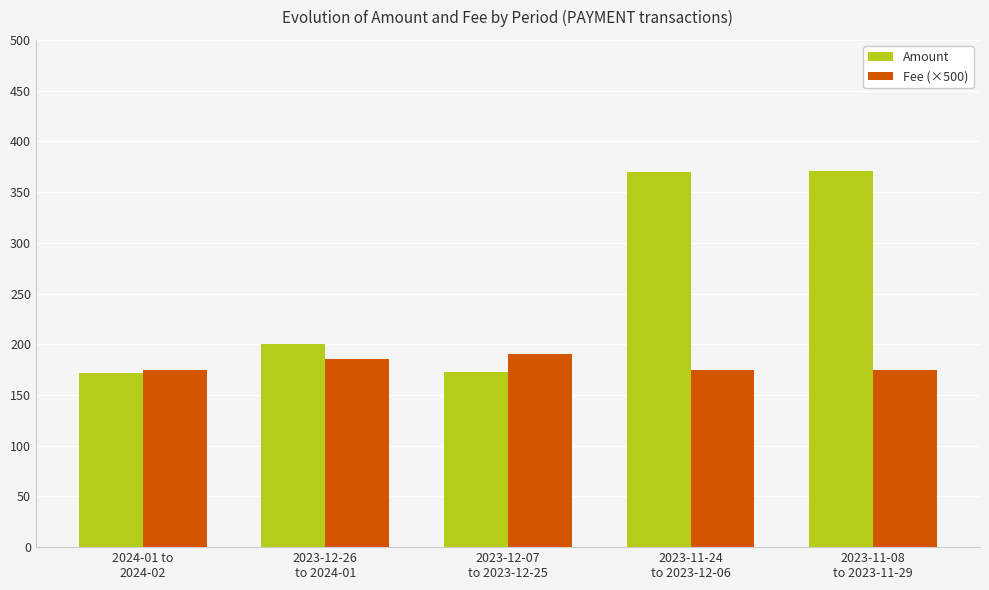

Is it true that Amount equals 172.3 at 2023-12-07
to 2023-12-25?

True